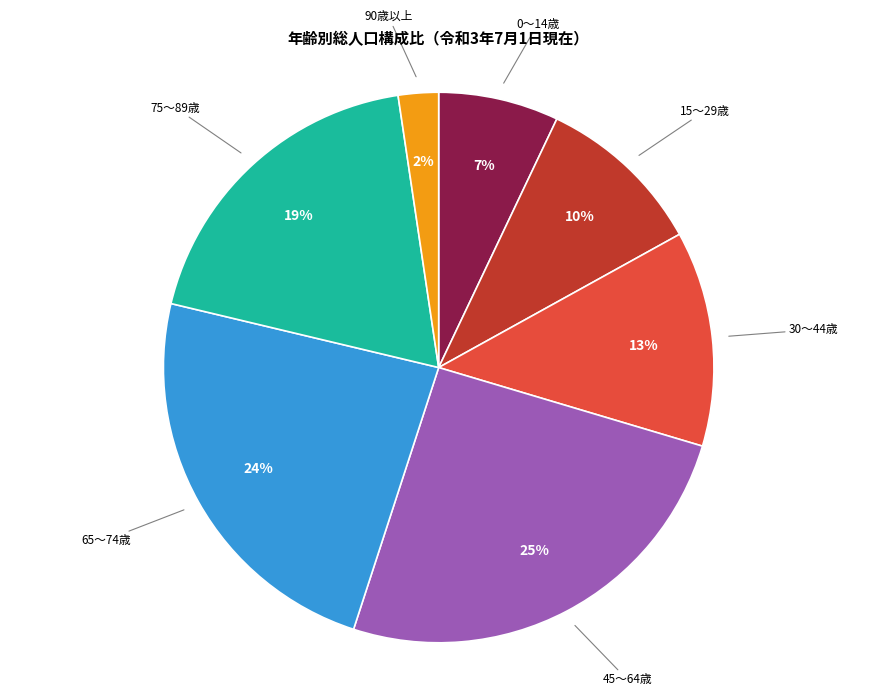

Is the sum of 65～74歳 and 30～44歳 greater than half?

No